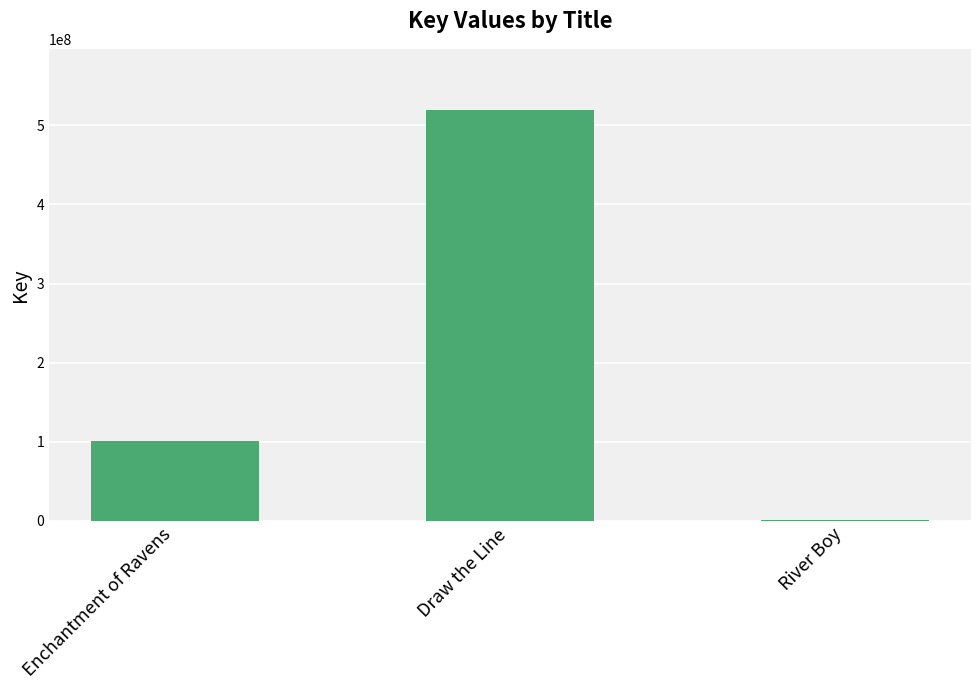

Reading left to right, what are all the values shown in this chart?

Enchantment of Ravens=100893995	Draw the Line=518835398	River Boy=1491239